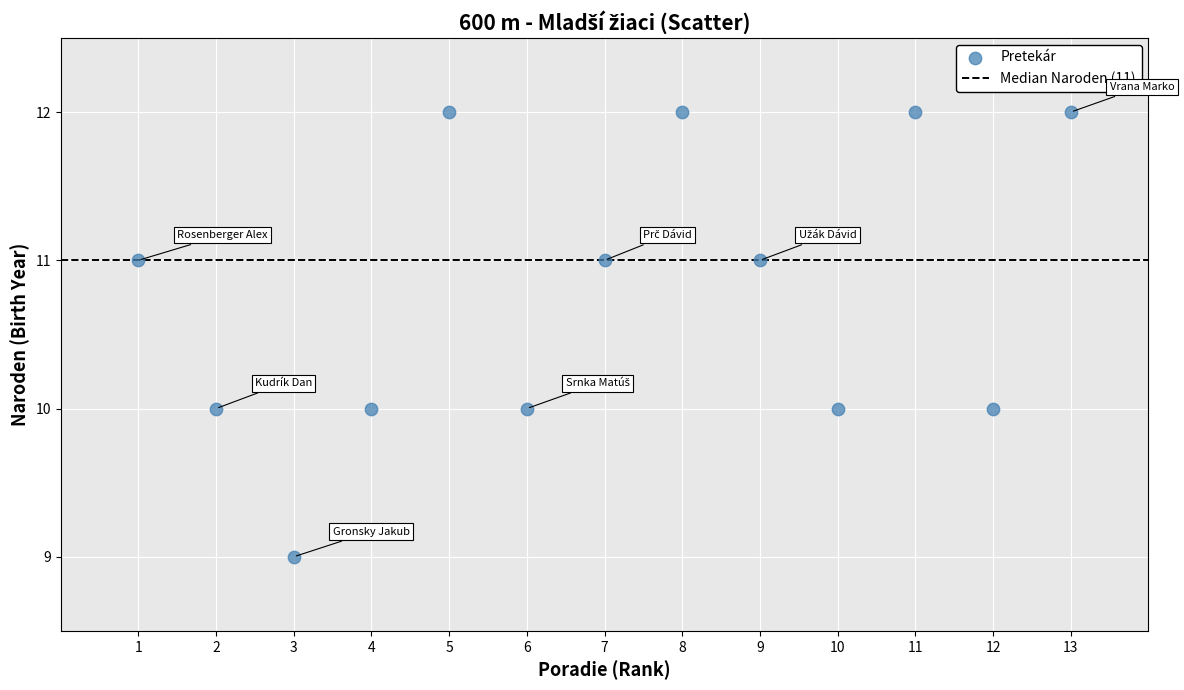

What is the range of X values (max minus min)?

12